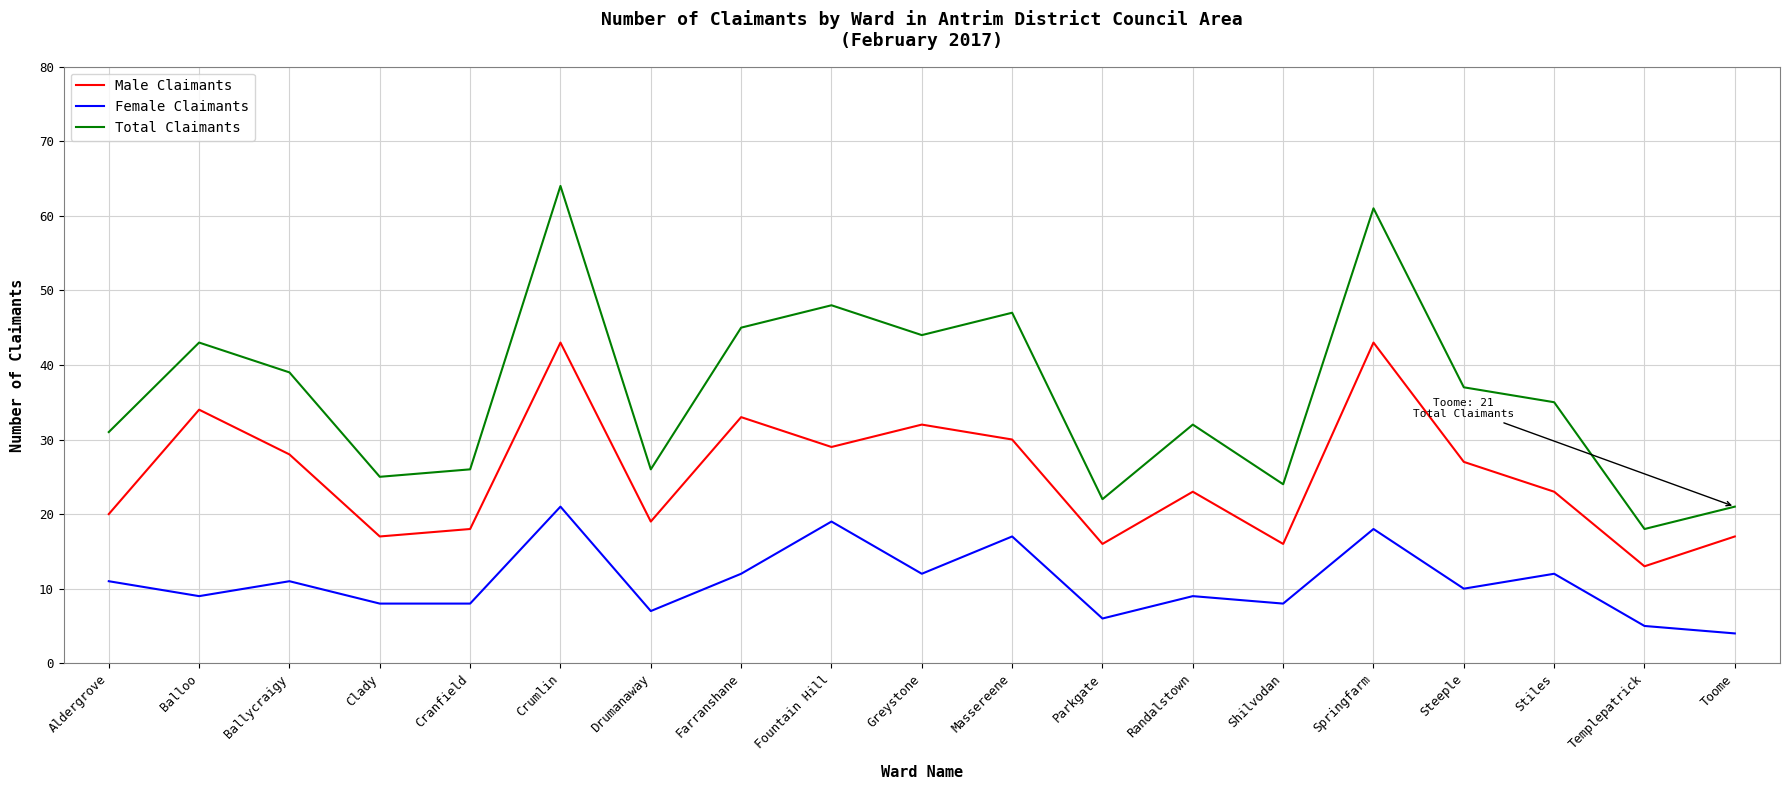

What is the sum of the Male Claimants values at Steeple and Springfarm?

70